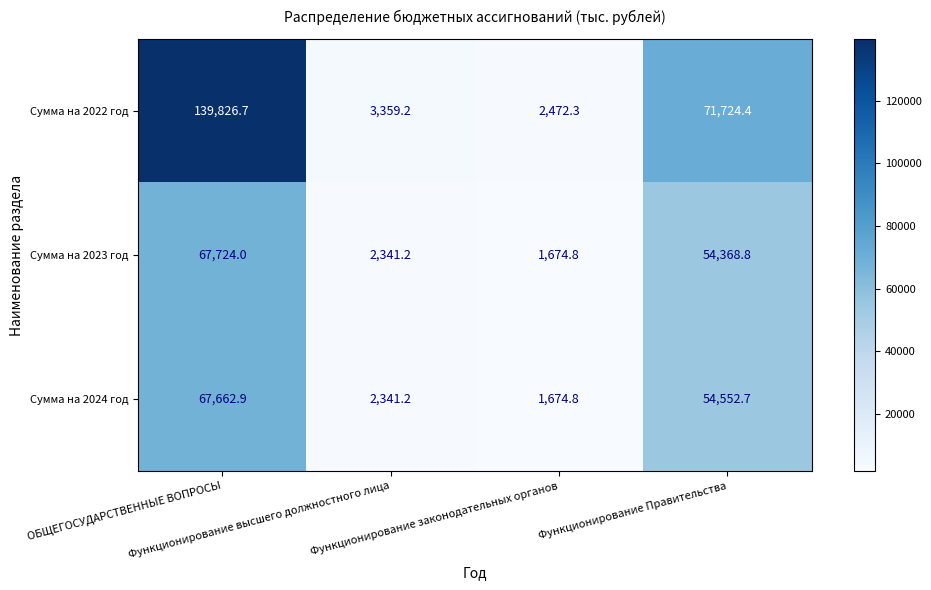

What is the difference between the maximum and minimum values in the Сумма на 2022 год series?

137354.4